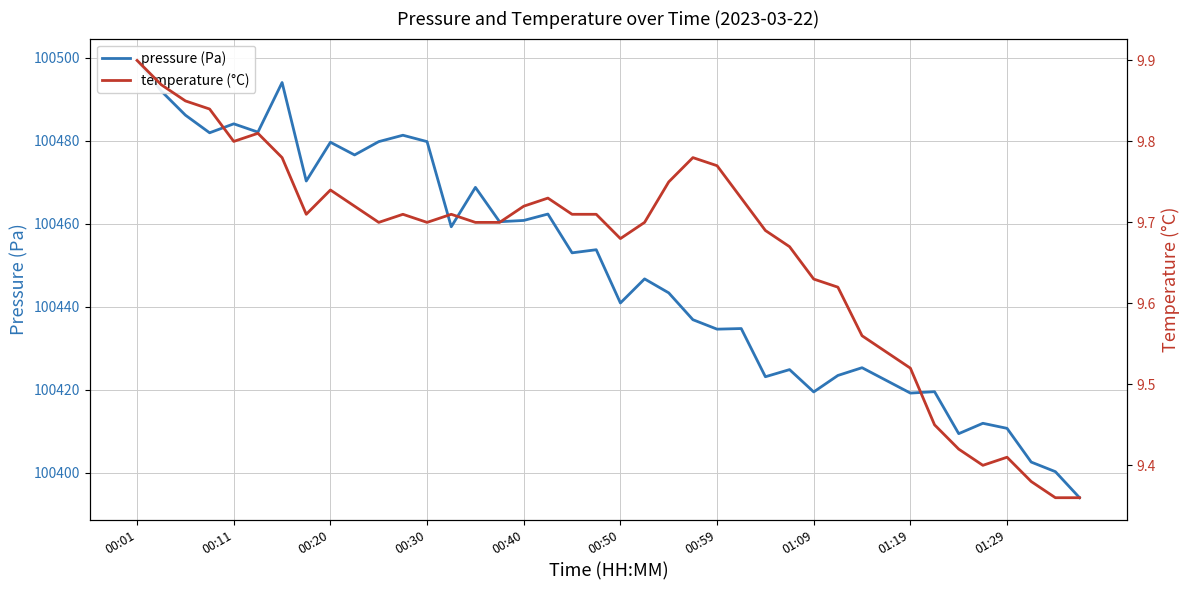

What is the value of the temperature (°C) point at the 40th from the left?

9.4